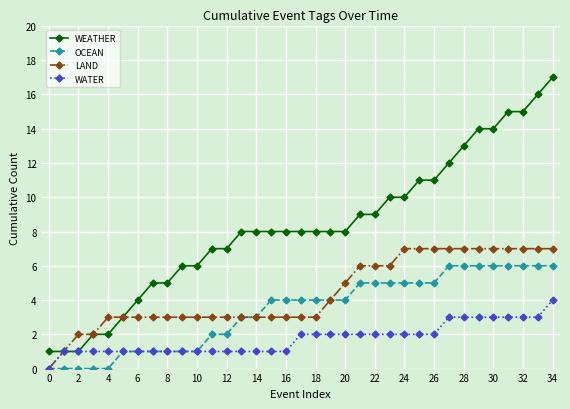

Does the chart display data point markers on the line(s)?

Yes